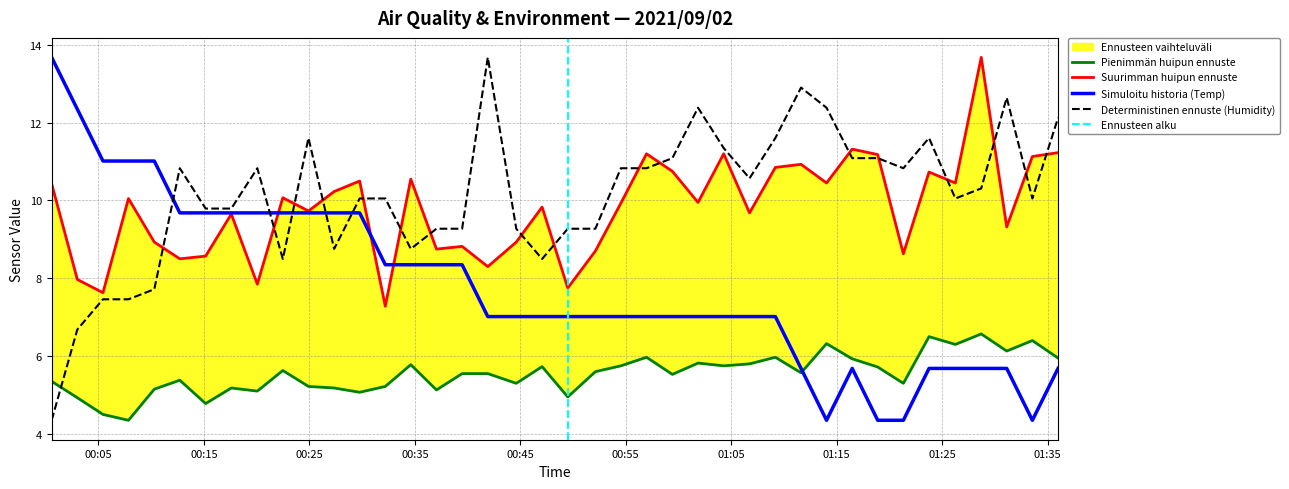

How many times do SDS_P1 and Humidity cross each other?

17